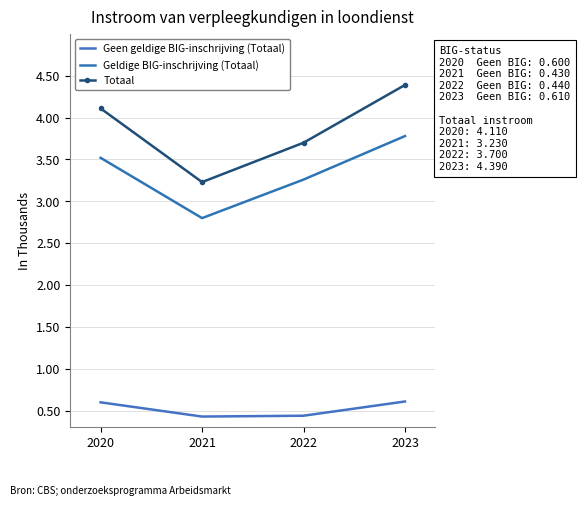

List the series in order of their peak value, lowest first.

Geen geldige BIG-inschrijving (Totaal), Geldige BIG-inschrijving (Totaal), Totaal